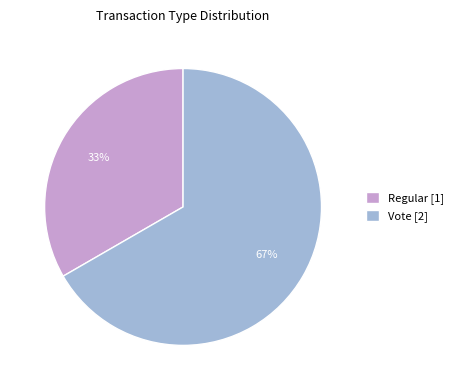

The Vote slice represents 60% of the pie. True or false?

False